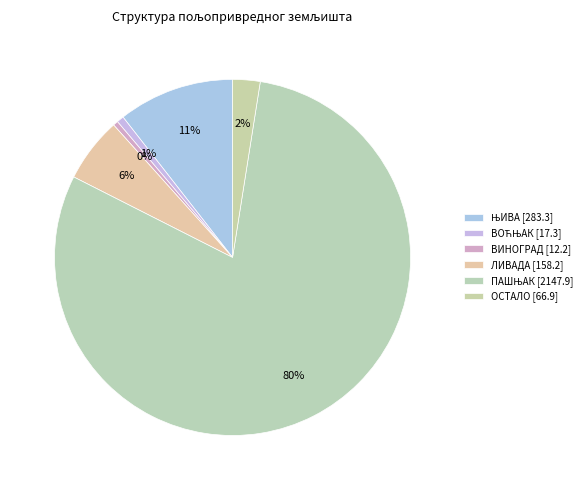

How many segments does this pie chart have?

6